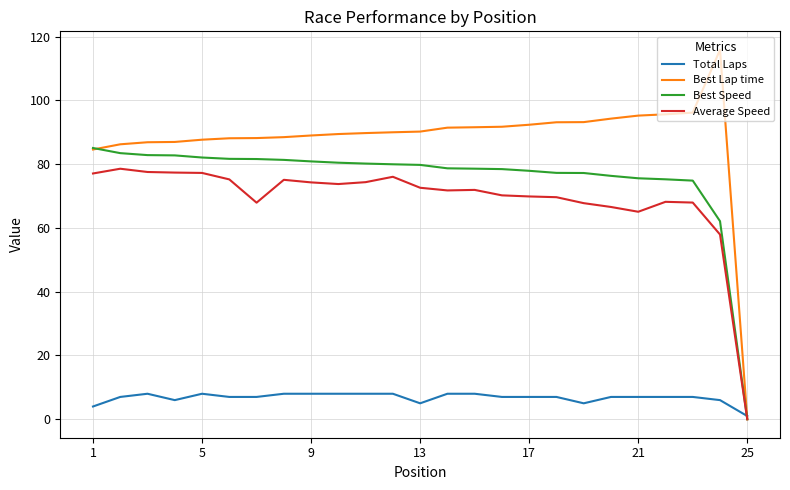

Which series has the largest total across all categories?

Best Lap time